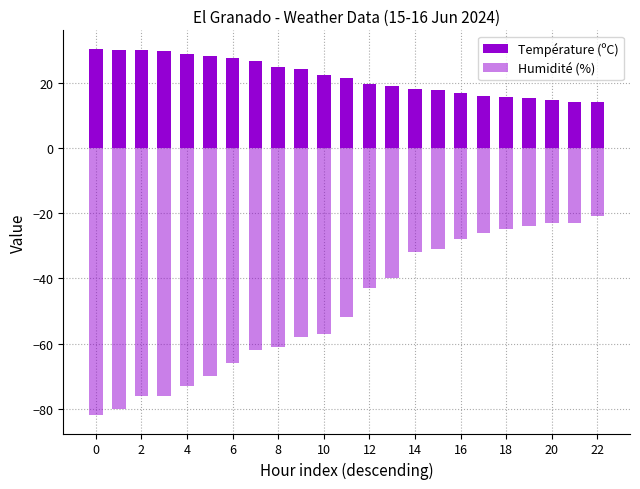

How many bars are there in each group?

2